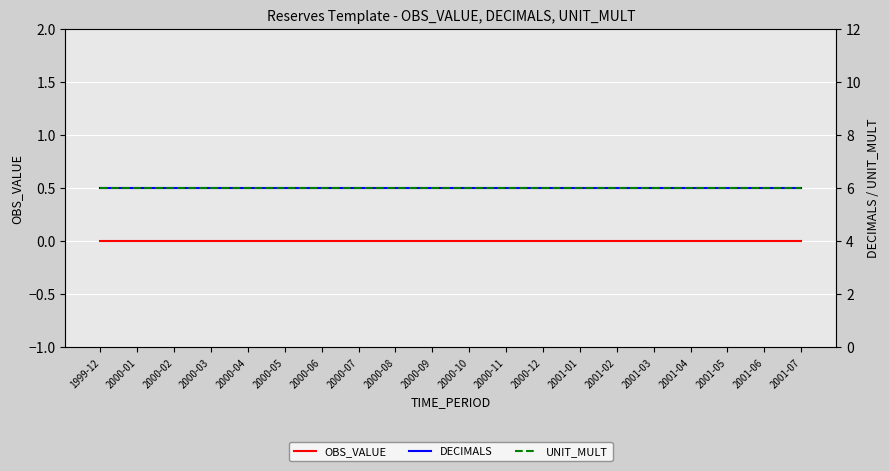

What position from the left is 2000-01?

2